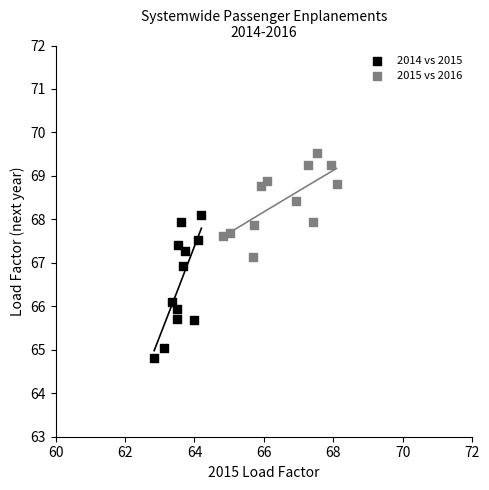

What are all the series names shown in the legend?

2014 vs 2015, 2015 vs 2016